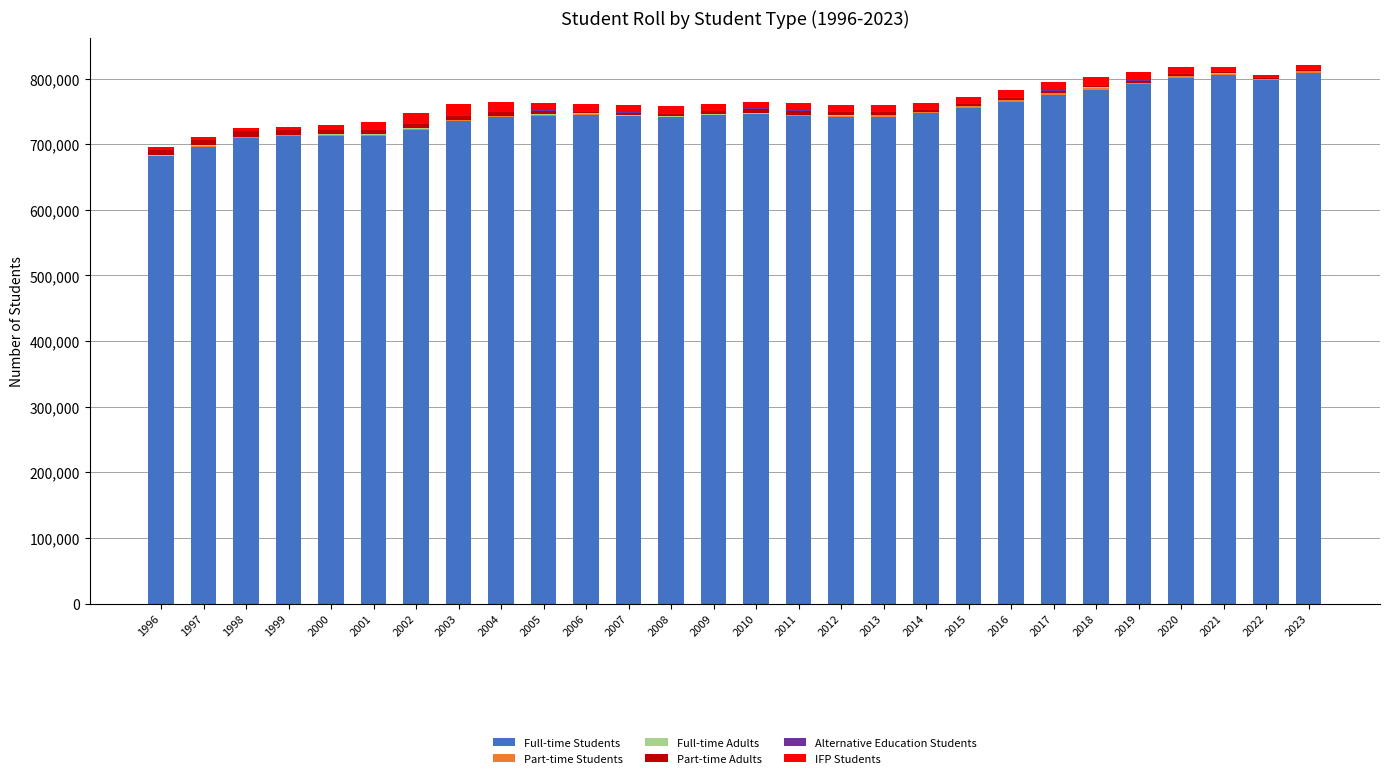

What is the maximum value for Full-time Students?

808992